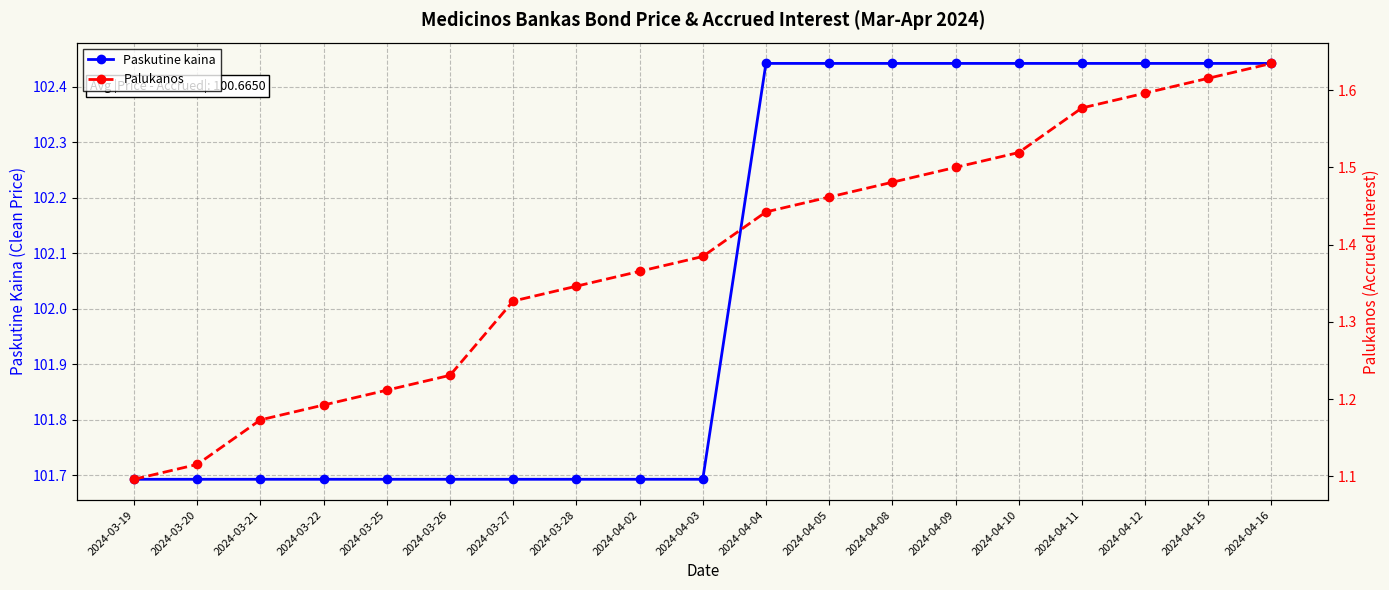

True or false: Palukanos has more than 0 interior local peaks.

False